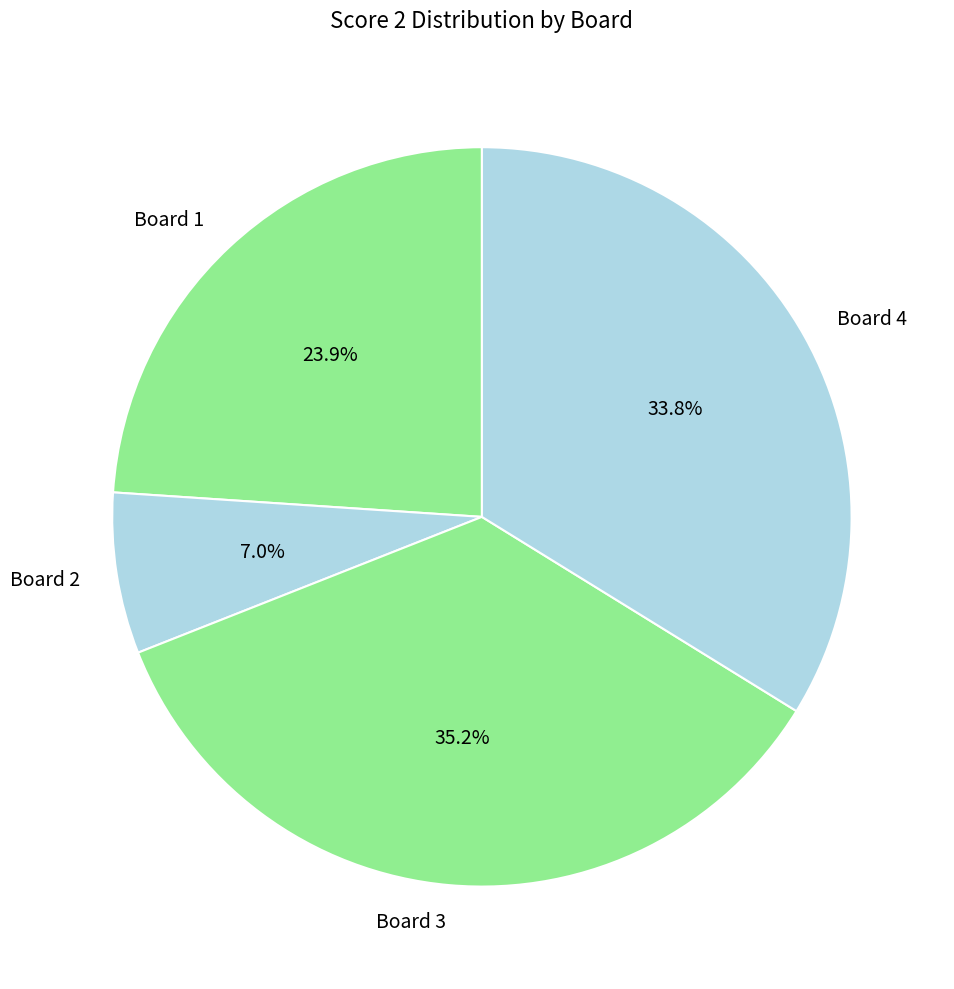

Which has a higher value, Board 1 or Board 4?

Board 4